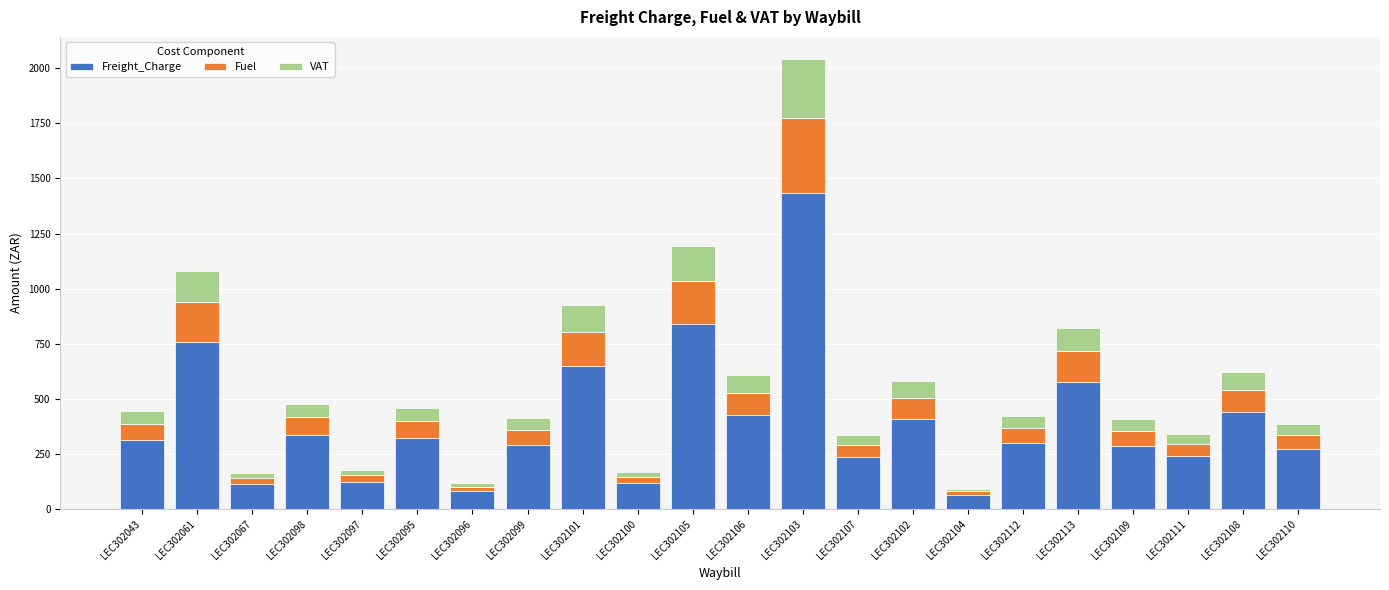

At which category is the sum across all series the highest?

LEC302103